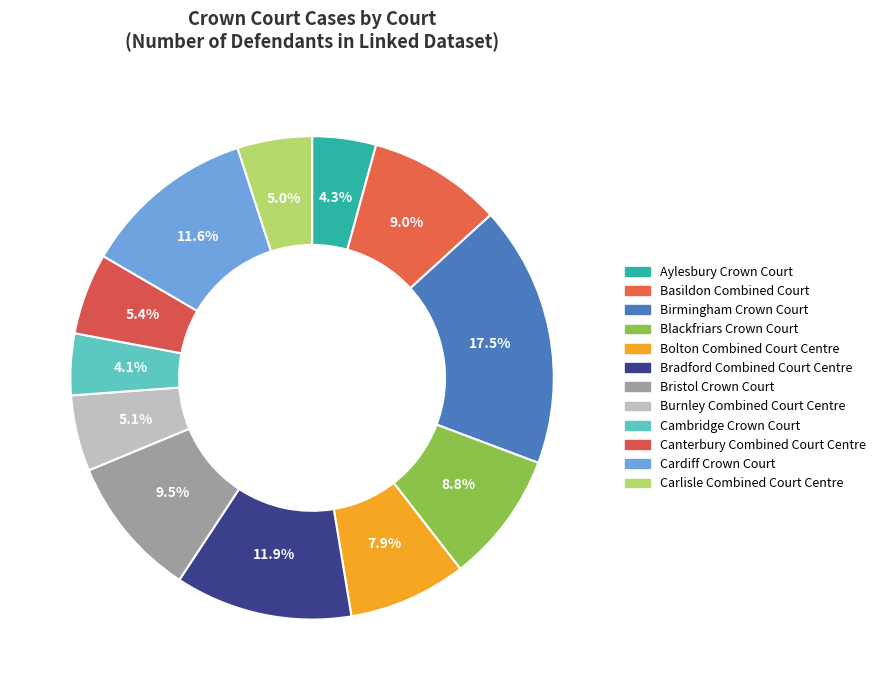

Combined, what portion of the pie is Cambridge Crown Court and Birmingham Crown Court?

21.6%